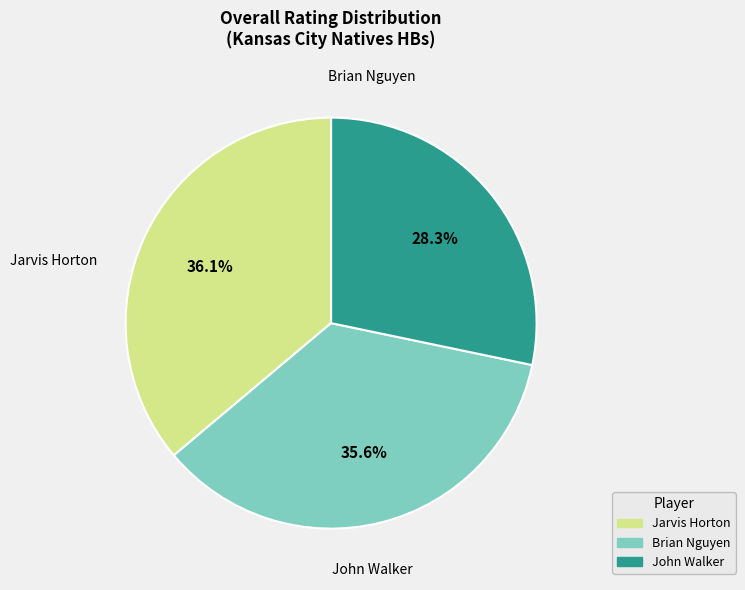

To the nearest percent, what is the difference between the largest and smallest slice percentages?

8%